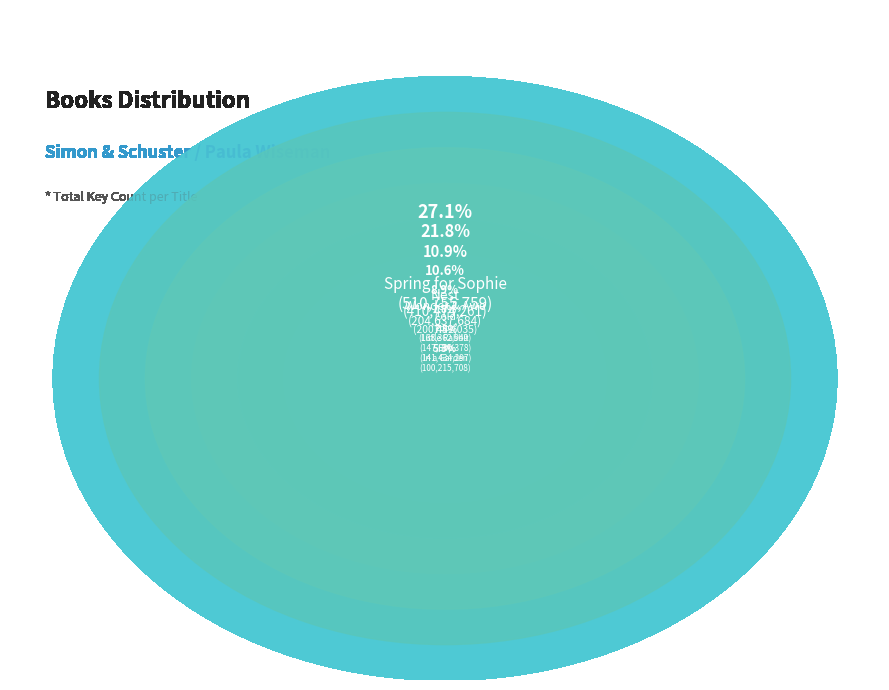

What is the change in value from Hop to Spring for Sophie?

+369321462